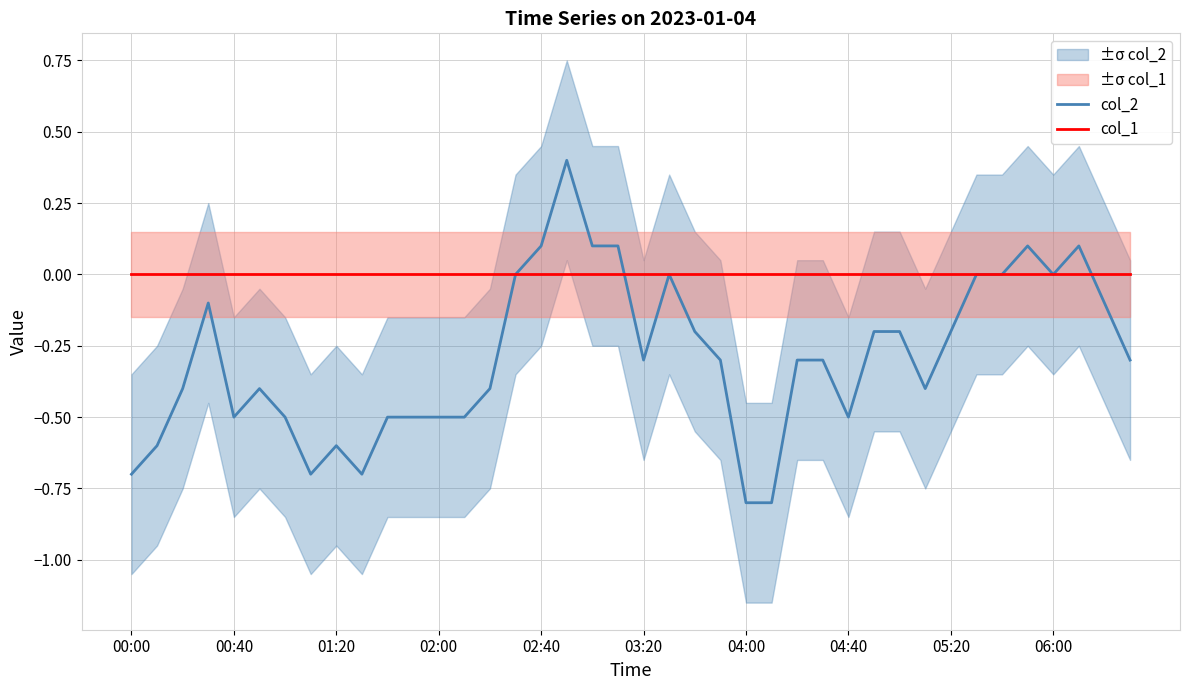

What is the minimum value for col_2?

-0.8